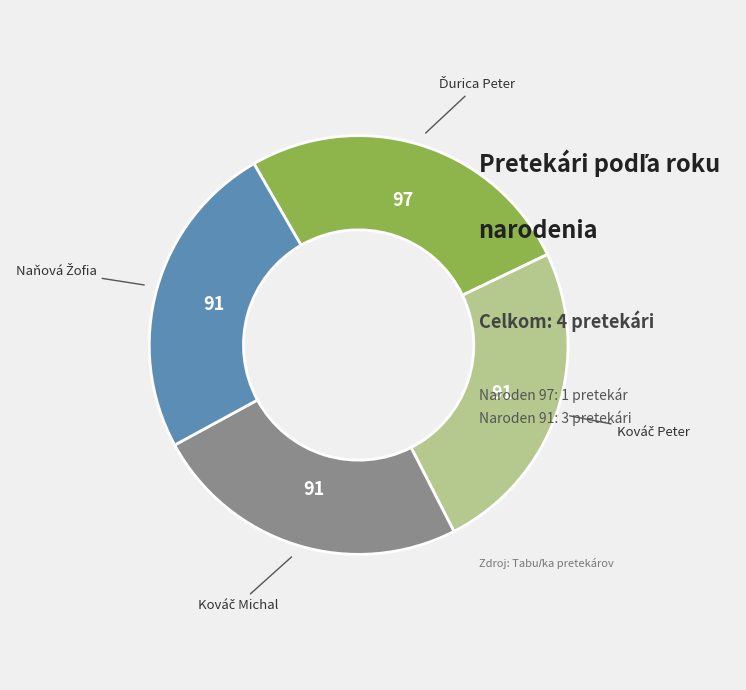

Is there any slice that represents more than half of the pie?

No